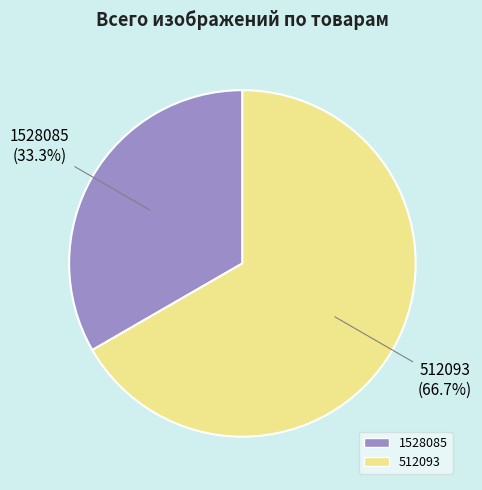

What is the largest slice in the pie chart?

512093